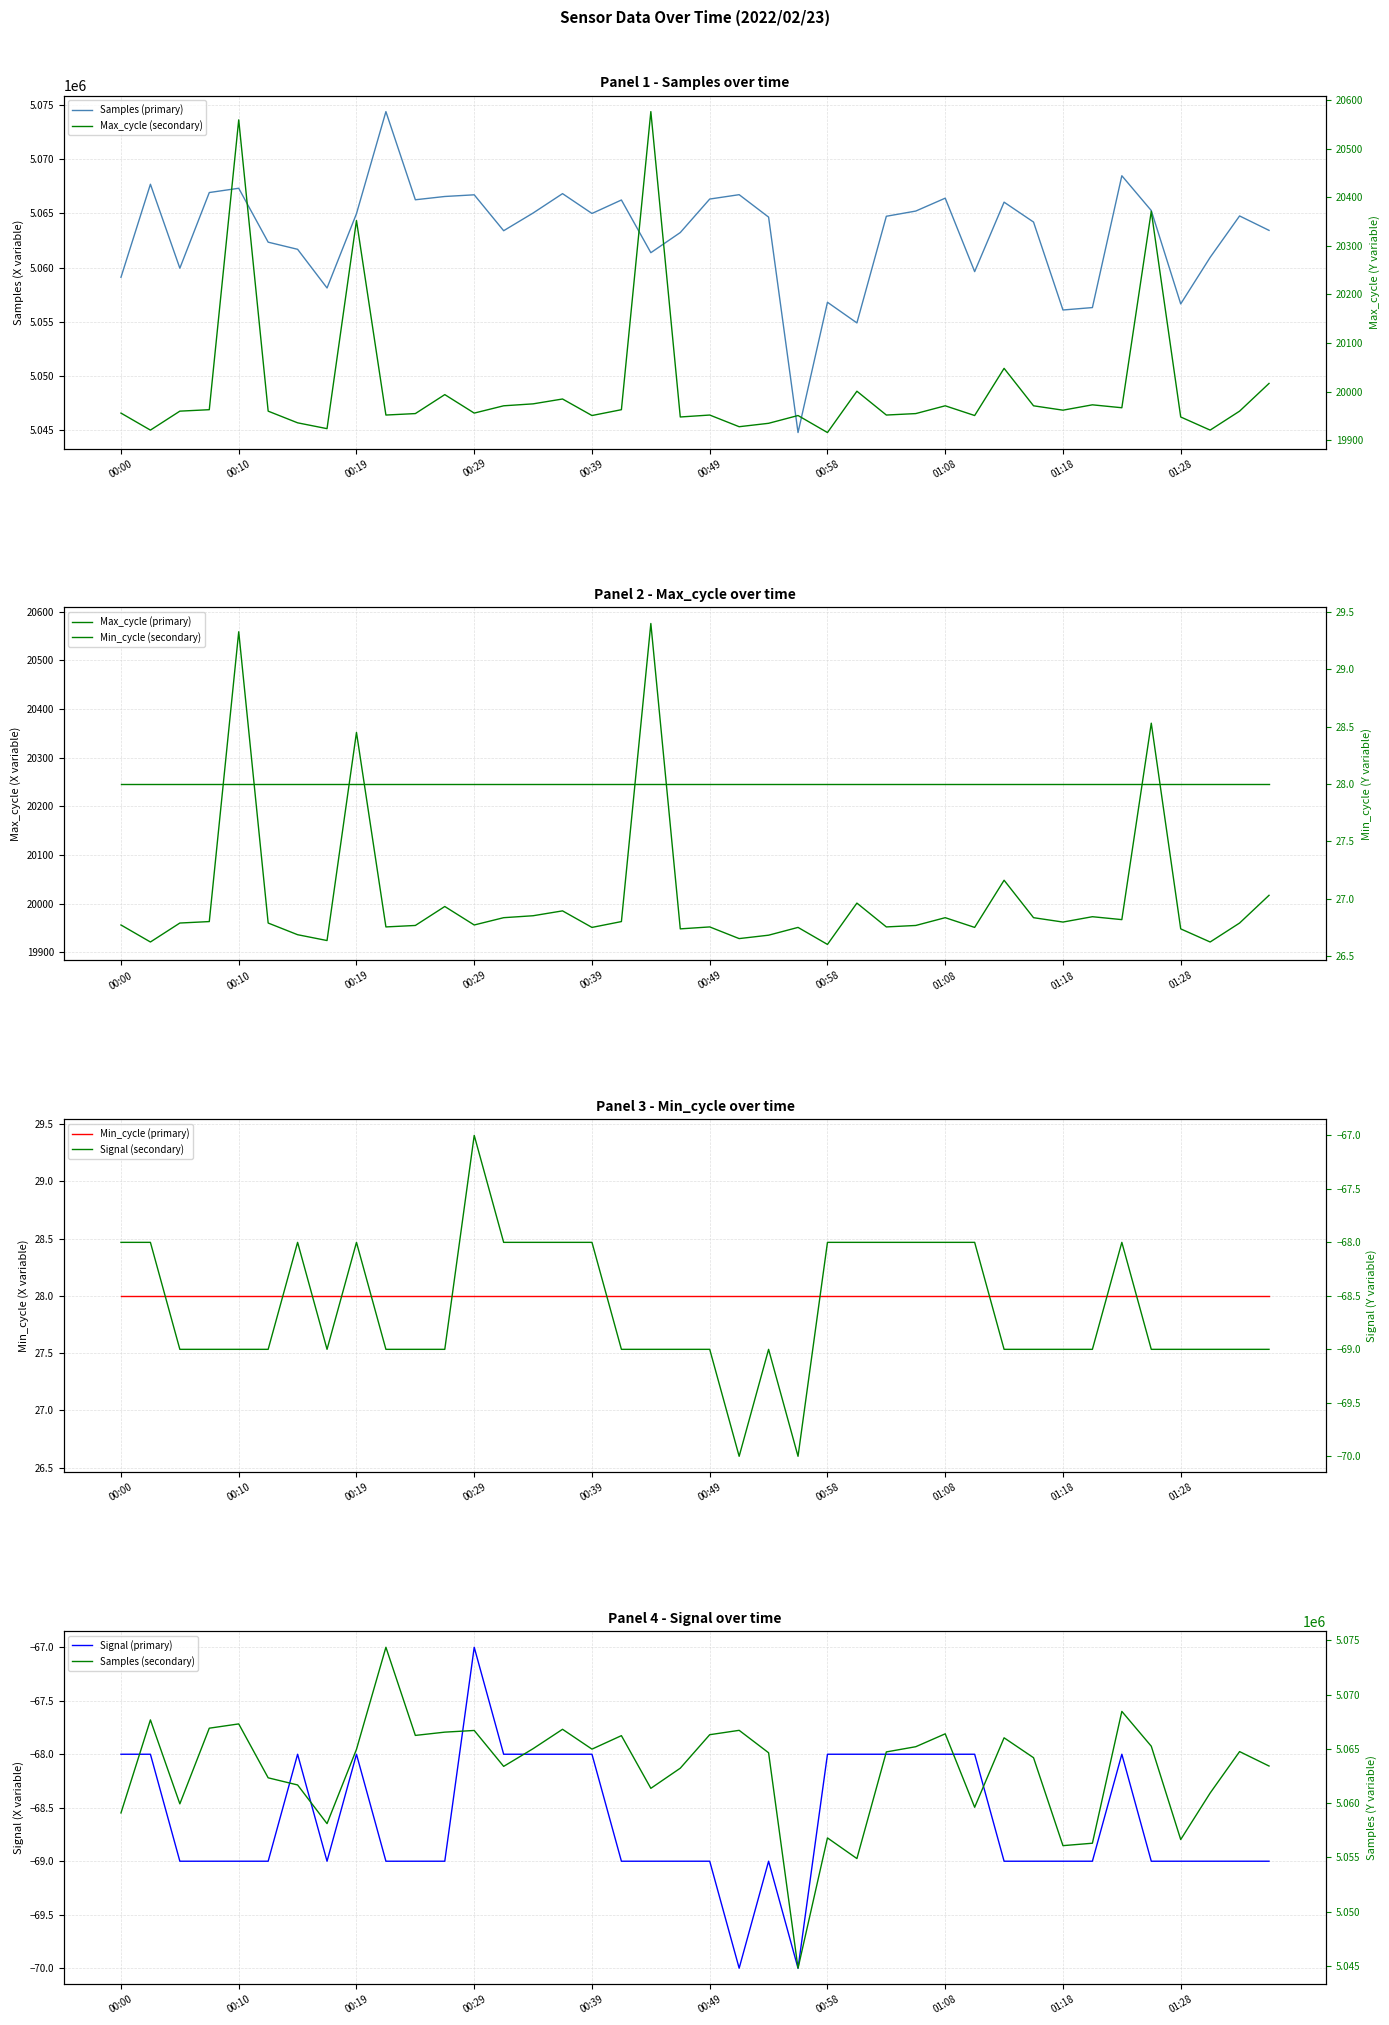

Reading right to left, extract all data points from this chart.

Samples: 5063419	5064747	5060933	5056651	5065243	5068449	5056312	5056089	5064185	5066016	5059622	5066383	5065197	5064717	5054900	5056801	5044808	5064639	5066704	5066302	5063219	5061365	5066215	5064974	5066800	5065015	5063387	5066692	5066538	5066236	5074351	5064955	5058116	5061676	5062333	5067295	5066902	5059937	5067665	5059101
Max_cycle: 20017	19960	19921	19948	20371	19967	19973	19962	19971	20048	19951	19971	19955	19952	20001	19916	19951	19935	19928	19952	19948	20576	19963	19951	19985	19975	19971	19956	19994	19955	19952	20352	19924	19936	19960	20559	19963	19960	19921	19956
Signal: -69	-69	-69	-69	-69	-68	-69	-69	-69	-69	-68	-68	-68	-68	-68	-68	-70	-69	-70	-69	-69	-69	-69	-68	-68	-68	-68	-67	-69	-69	-69	-68	-69	-68	-69	-69	-69	-69	-68	-68